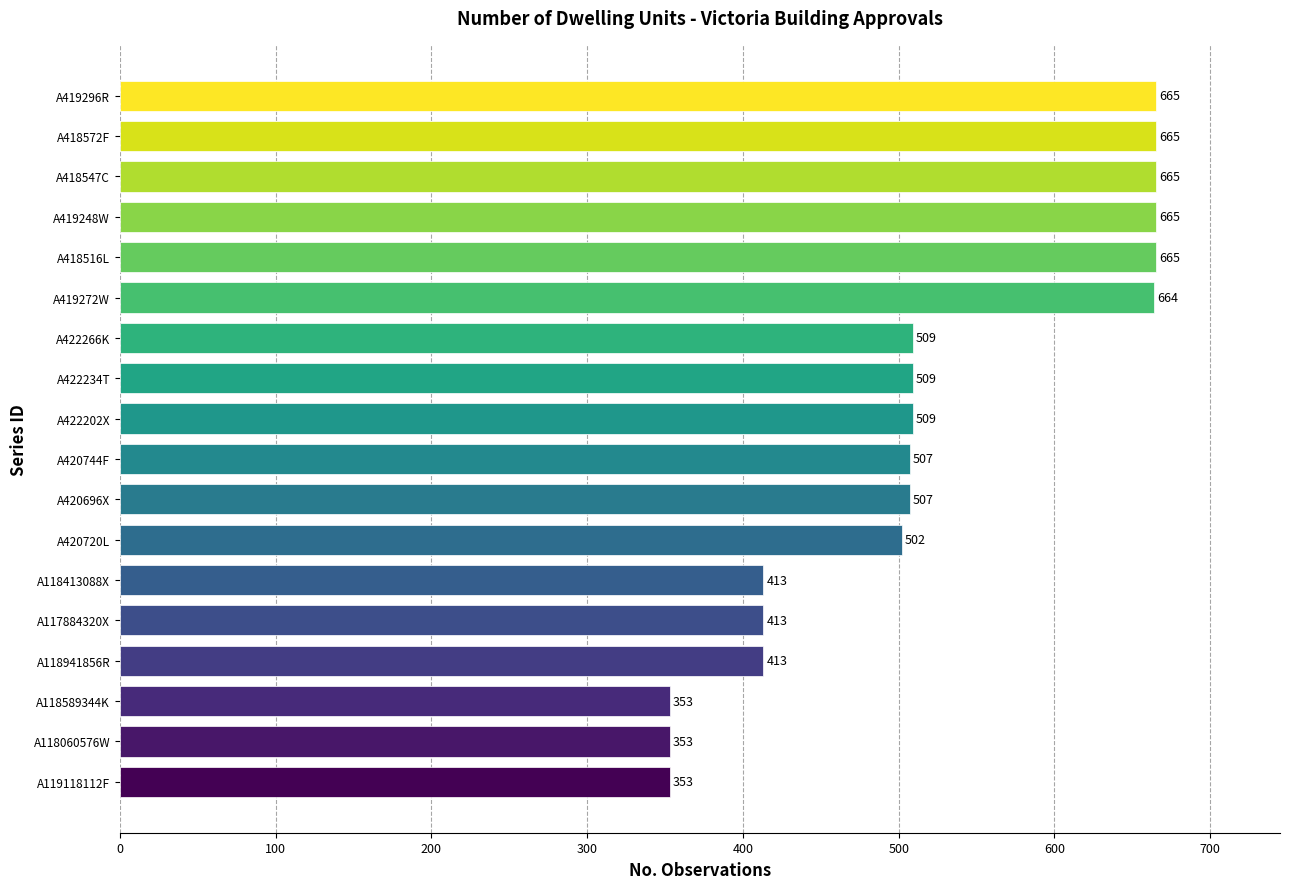

The chart shows a value of 230 at A420720L. True or false?

False